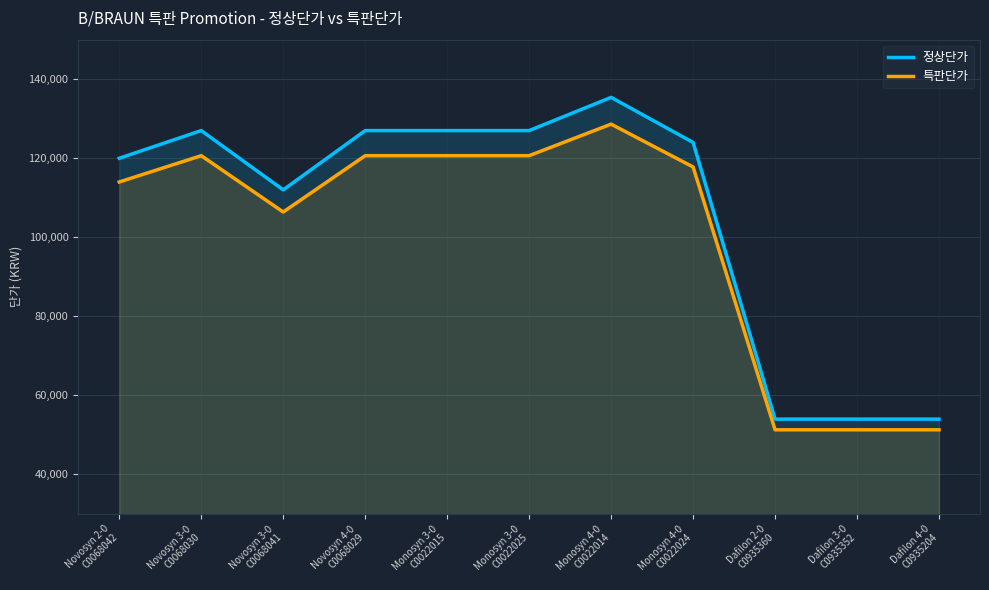

Where is the first local minimum for 정상단가?

Novosyn 3-0
C0068041